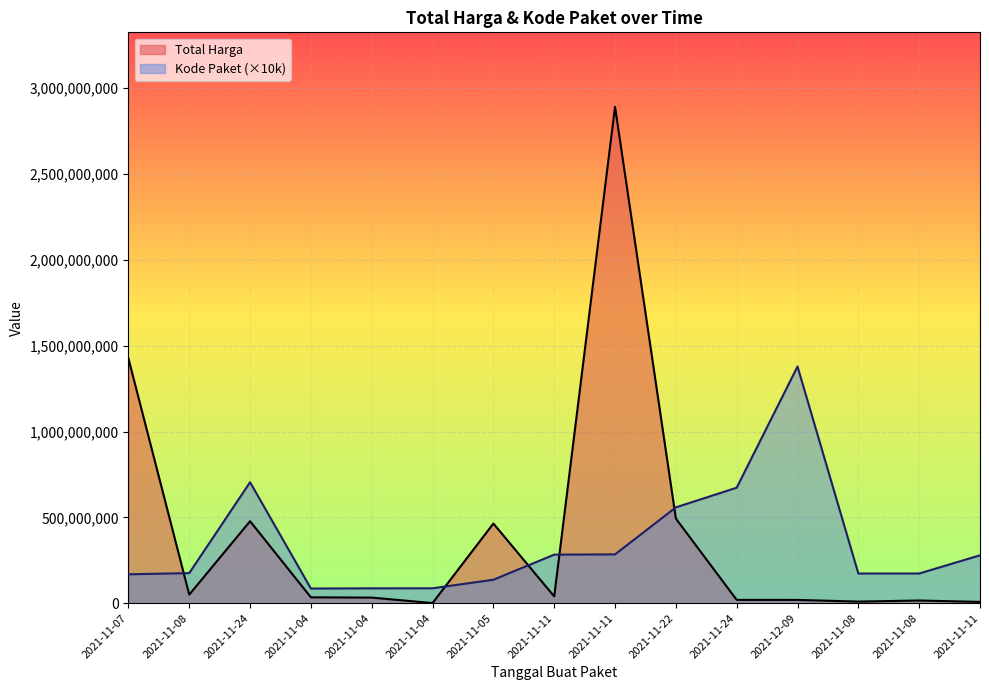

What is the difference between the highest and lowest values at 2021-12-09?

1359860000